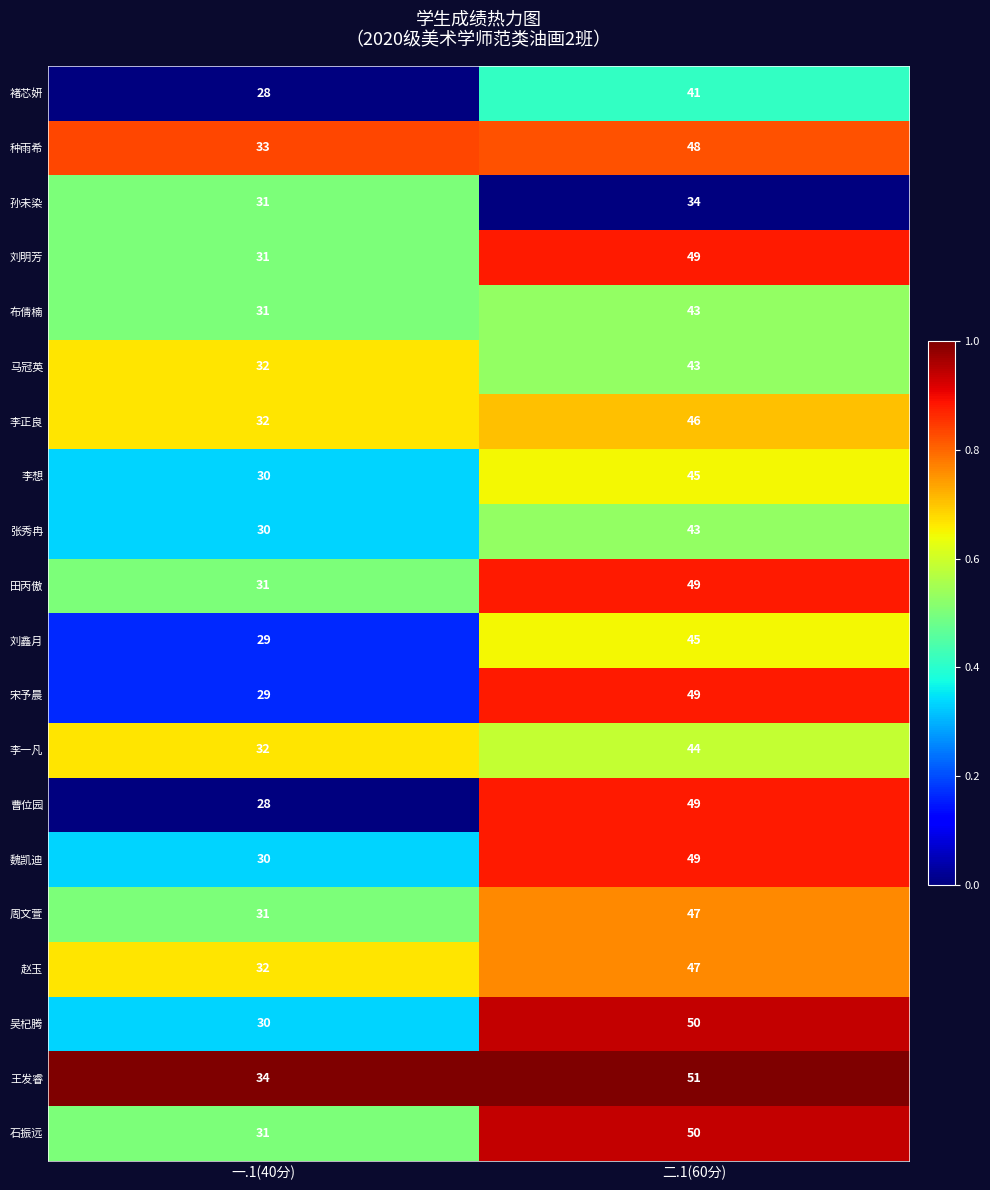

At which category does the chart reach its minimum across all series?

一.1(40分)